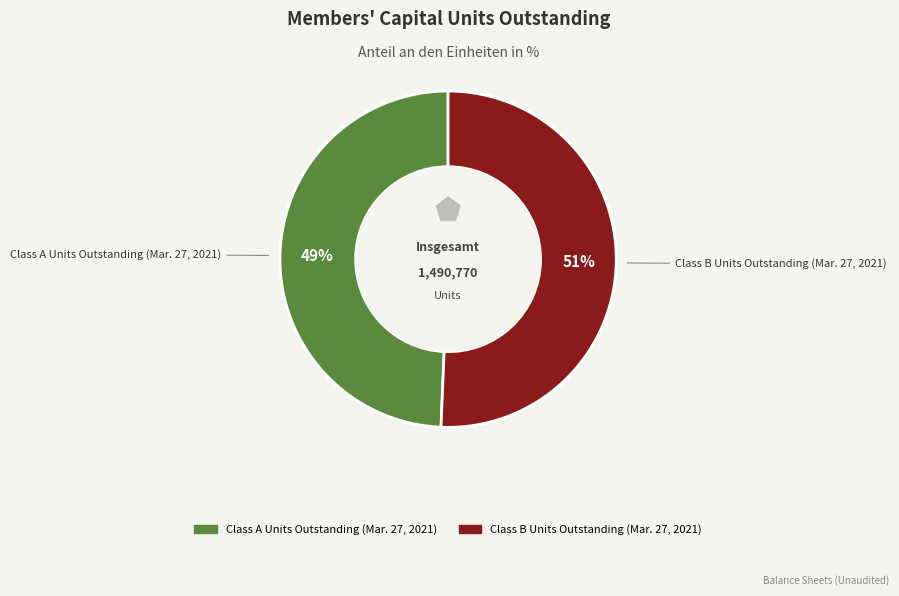

Which category has the smallest portion of the pie?

Class A Units Outstanding (Mar. 27, 2021)